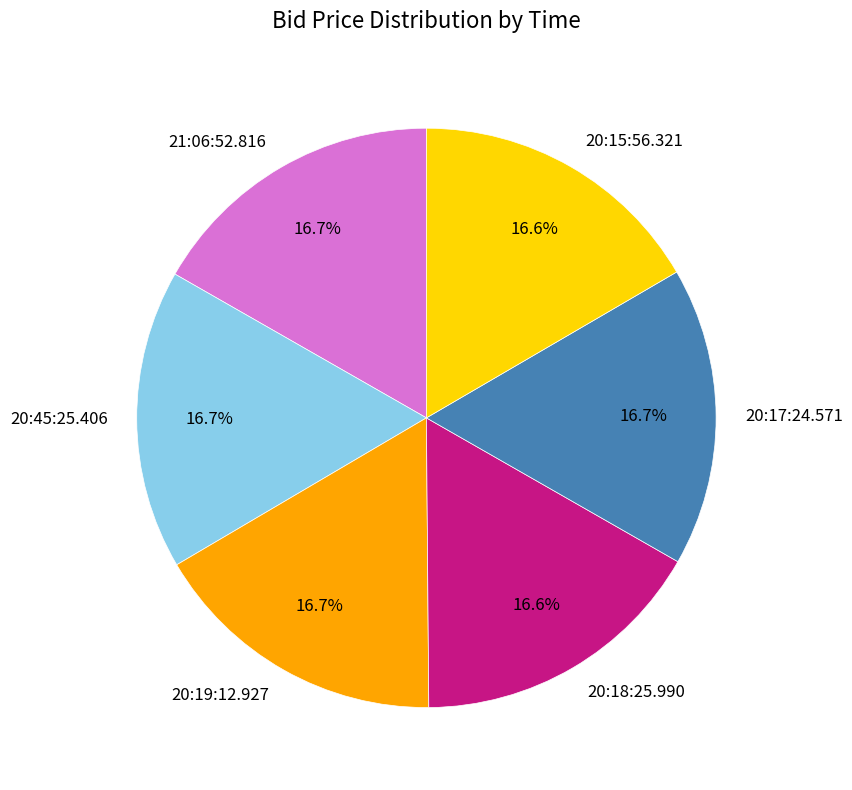

Approximately how many times larger is the value at 20:15:56.321 compared to 20:18:25.990?

1.0